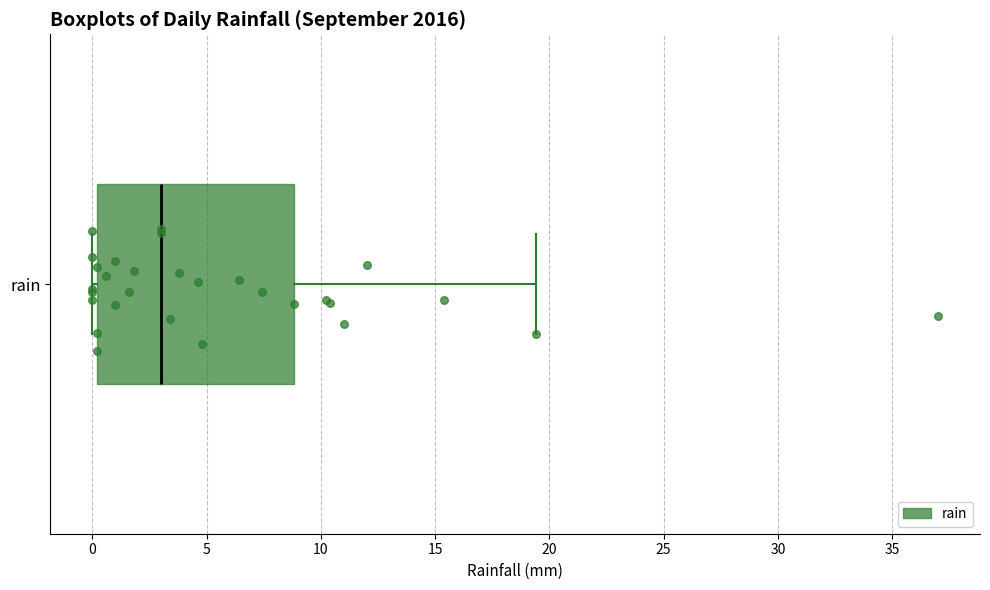

Where is the left edge of the box for rain on the x-axis? The values are not printed on the chart, so give them approximately, as read against the axis.

0.0